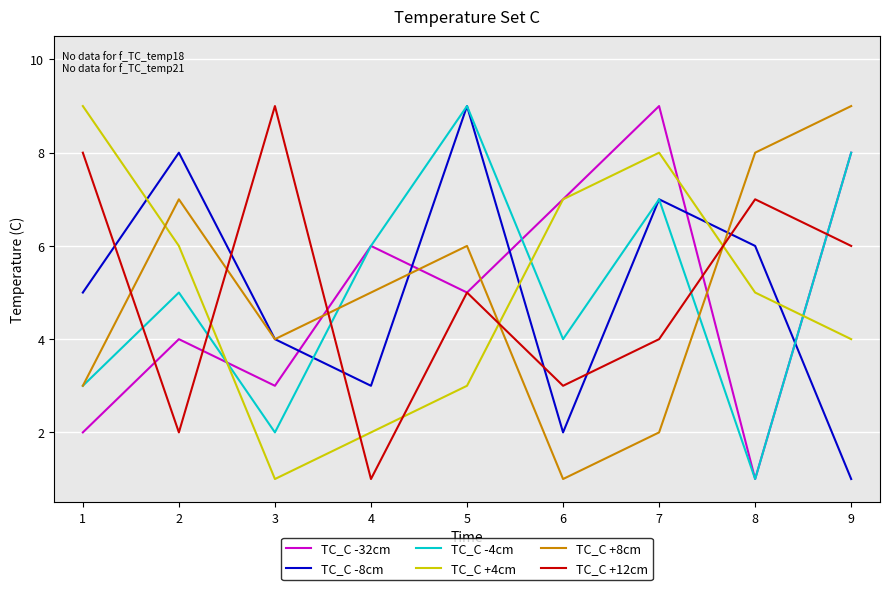

What is the sum of all TC_C +12cm values?

45